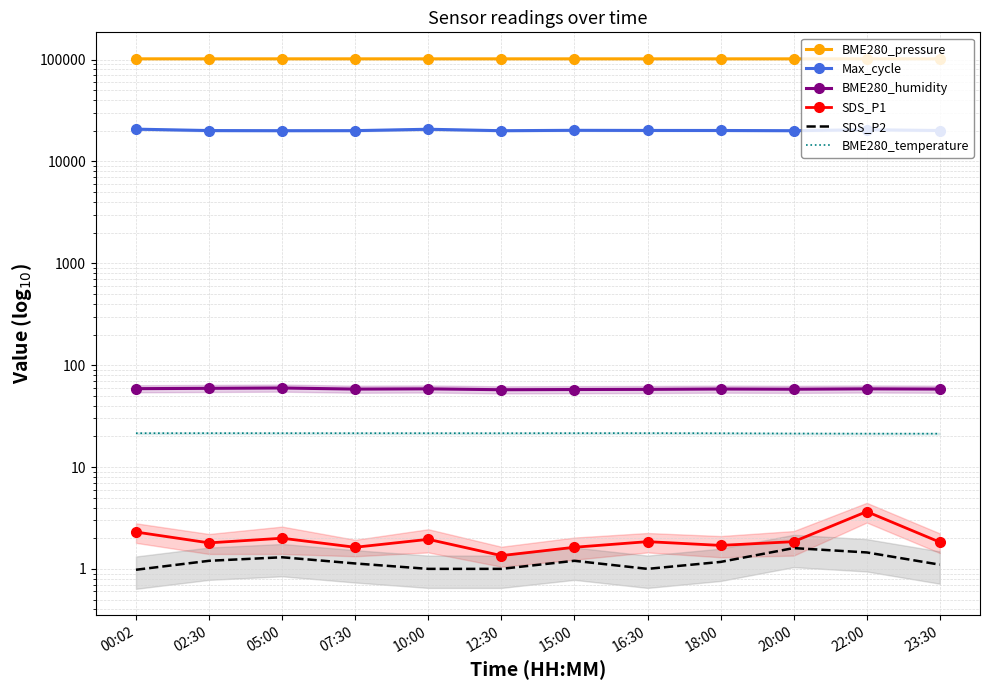

True or false: BME280_temperature and BME280_pressure intersect in this chart.

False